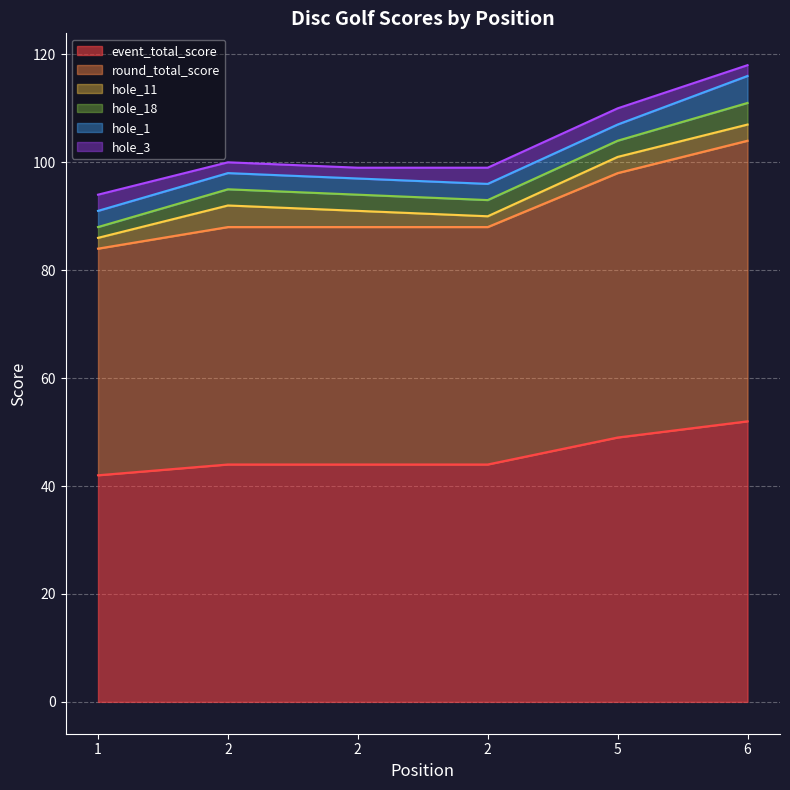

Is the value of round_total_score at 2 greater than the value of hole_11 at 1?

Yes